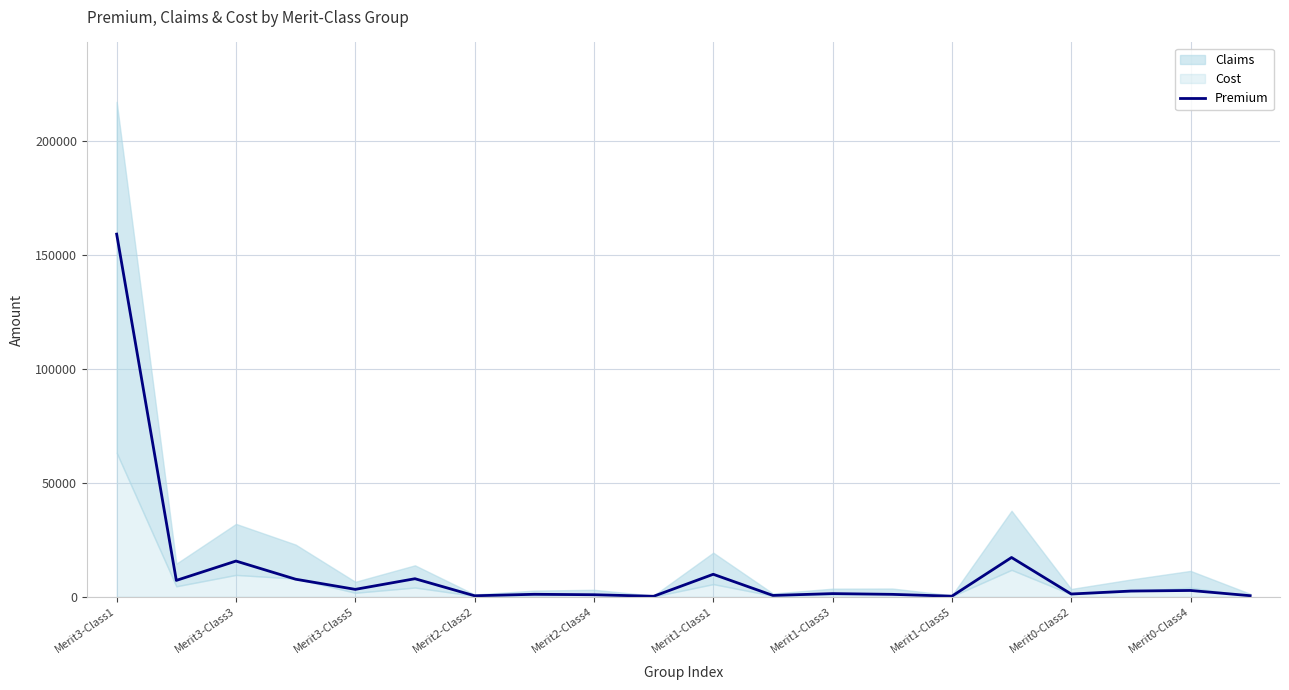

Which category has the highest value in the Premium series?

Merit3-Class1